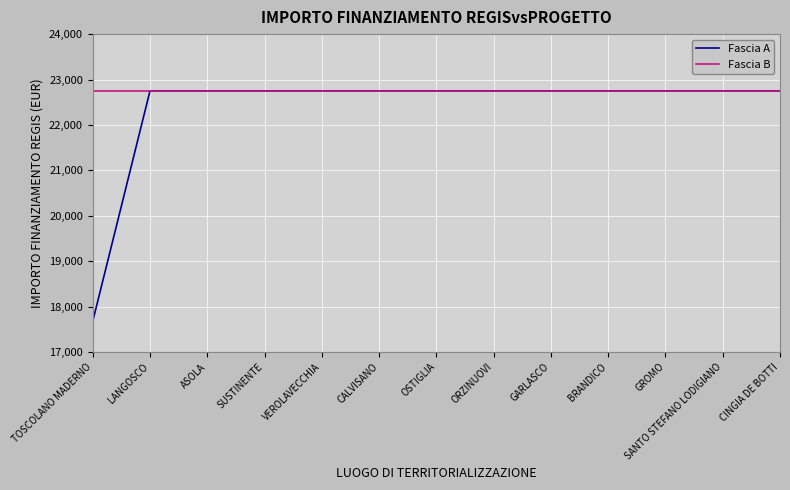

What value does the Fascia B series have at SANTO STEFANO LODIGIANO?

22750.0